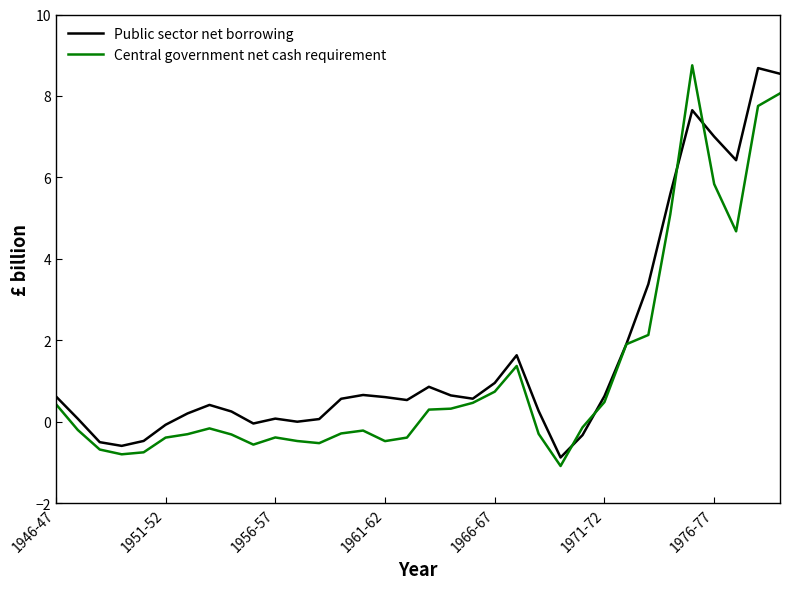

What is the minimum value for Public sector net borrowing?

-0.9